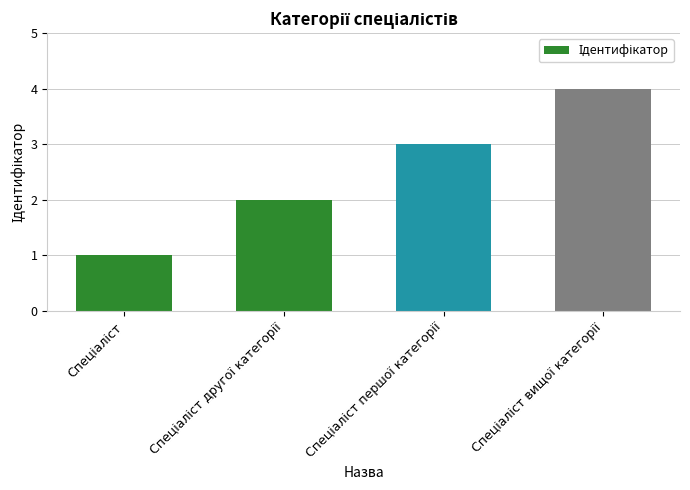

What is the difference between the maximum and minimum values?

3